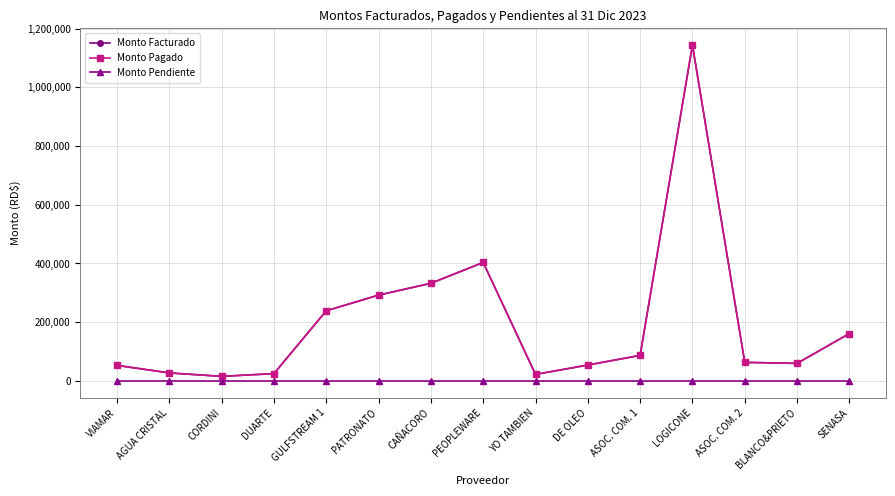

Does the chart have visible grid lines?

Yes